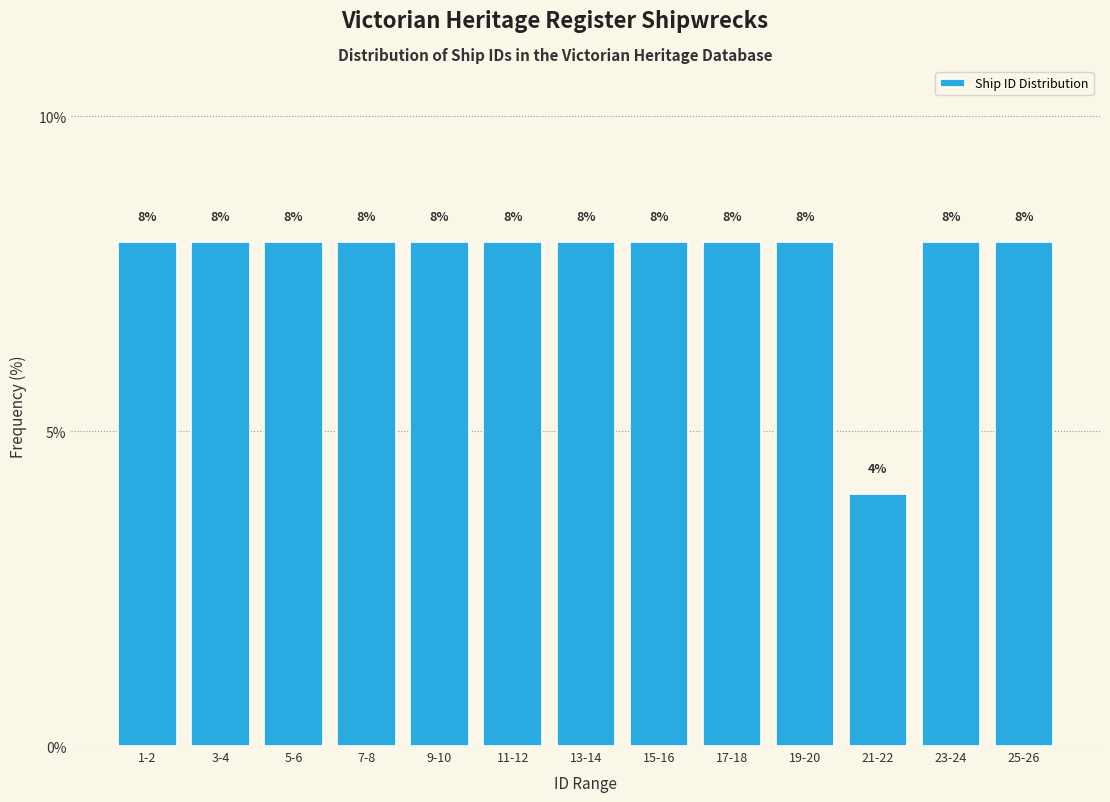

Reading left to right, list all the values displayed in this chart.

1-2=8	3-4=8	5-6=8	7-8=8	9-10=8	11-12=8	13-14=8	15-16=8	17-18=8	19-20=8	21-22=4	23-24=8	25-26=8